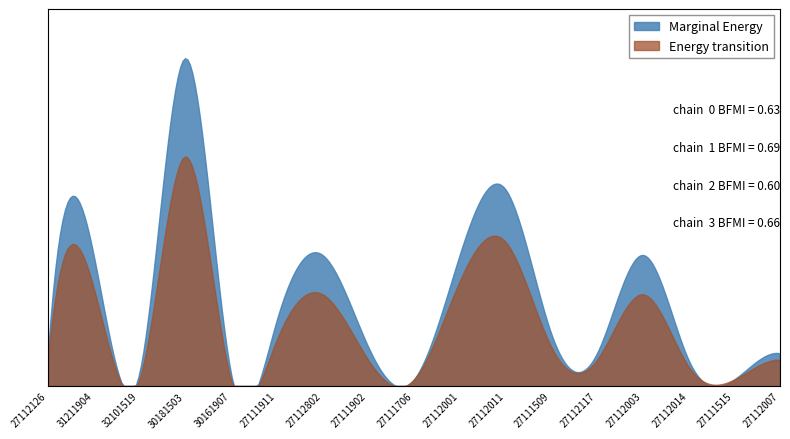

What is the minimum value for Marginal Energy?

1